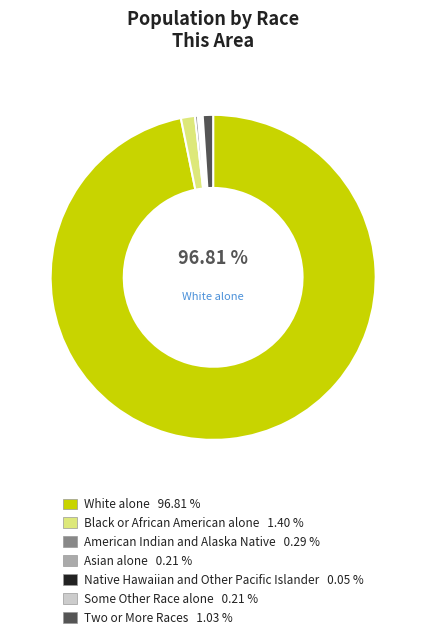

Does any single category account for the majority?

Yes